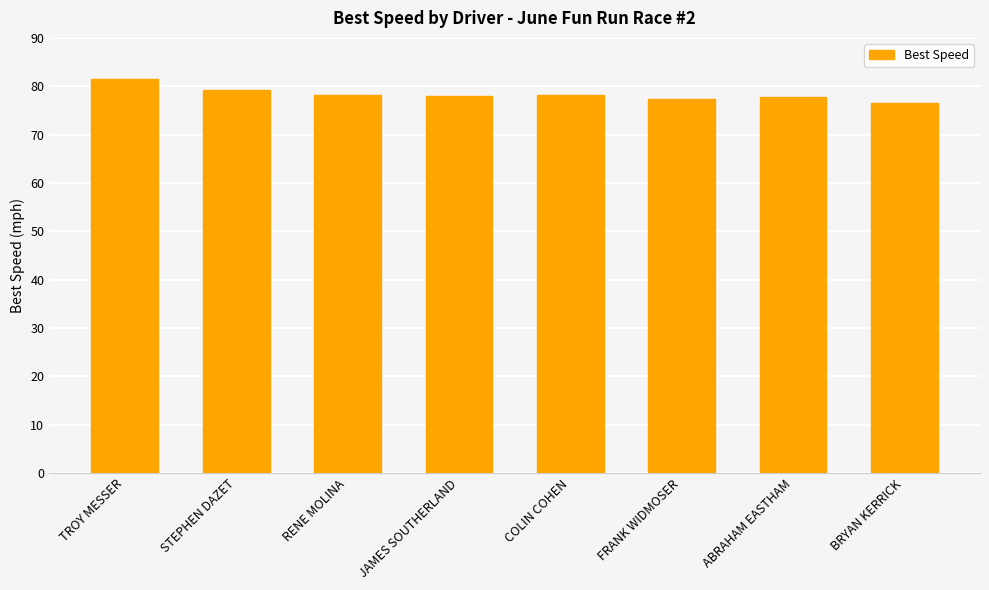

How many distinct data groups are displayed?

1